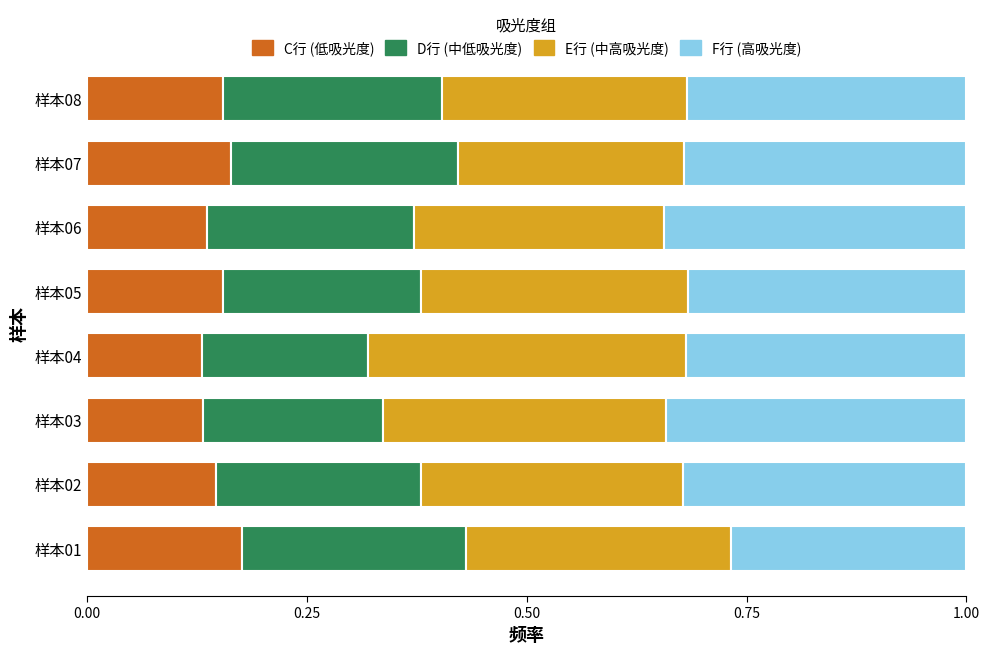

What is the total value across all series at 样本08?

1.0